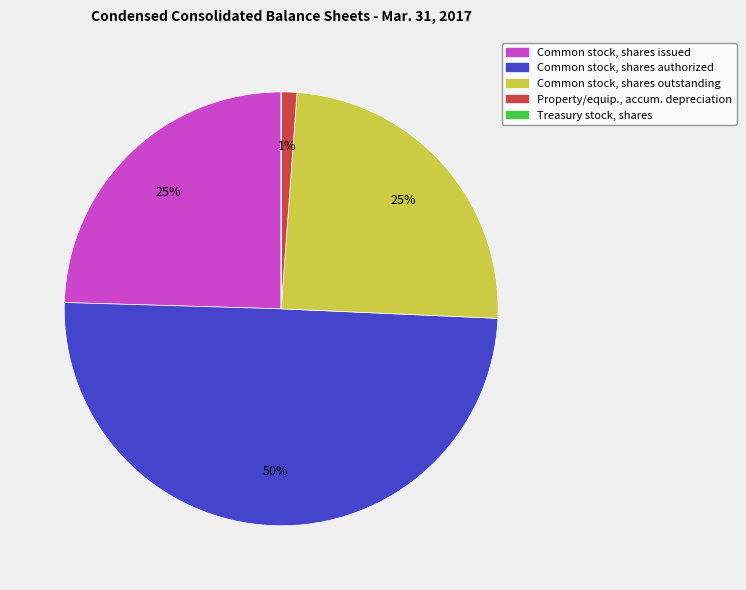

What is the largest slice in the pie chart?

Common stock, shares authorized